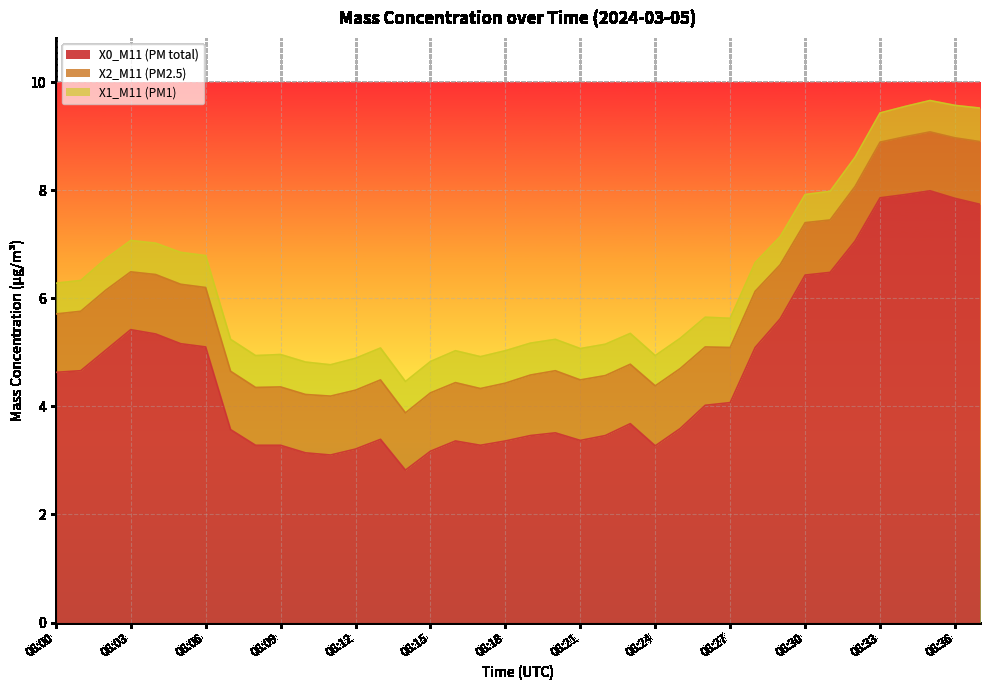

Does the chart display data point markers on the line(s)?

No